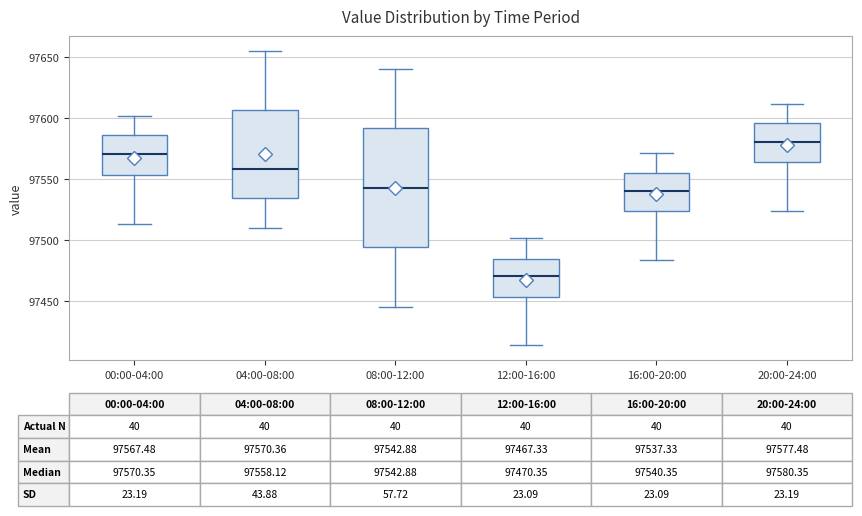

Comparing the boxes themselves (not the whiskers), which one is the tallest?

08:00-12:00